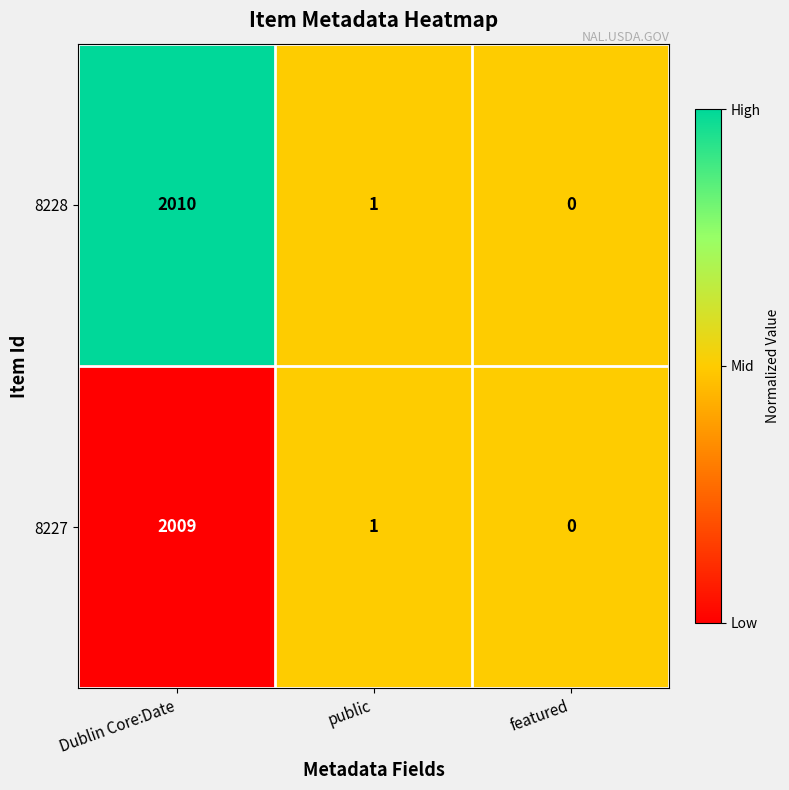

At Dublin Core:Date, list the series in order from largest to smallest.

8228, 8227